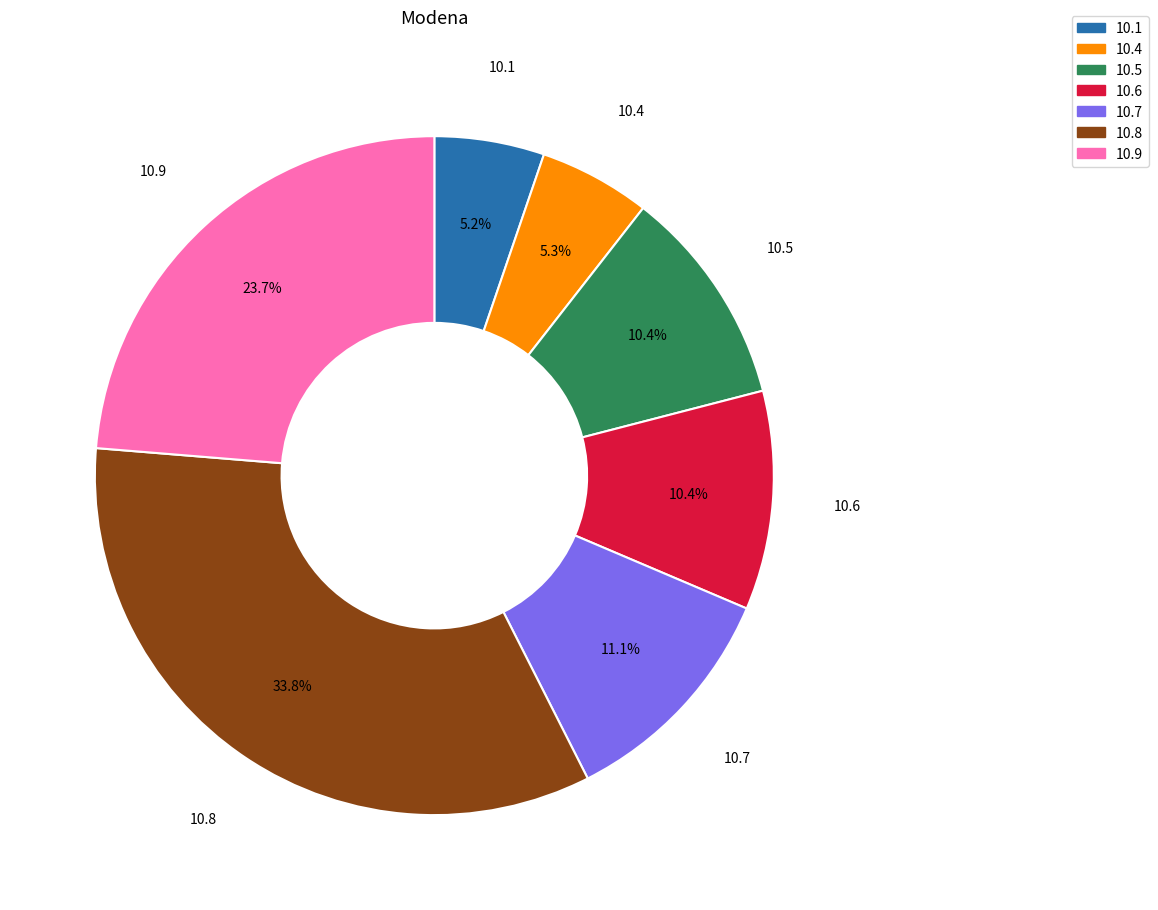

Is there any slice that represents more than half of the pie?

No